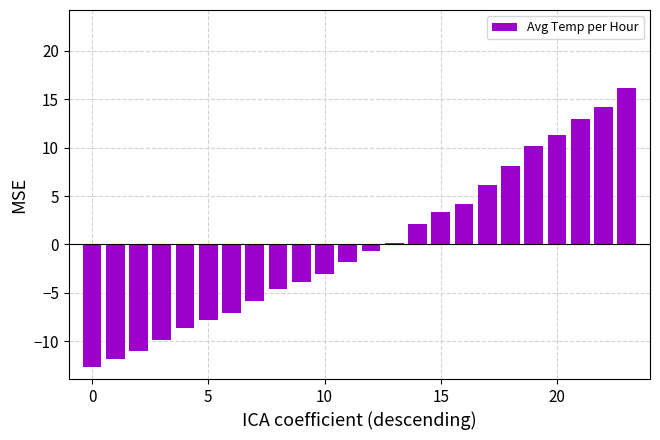

What is the maximum value shown in the chart?

16.2